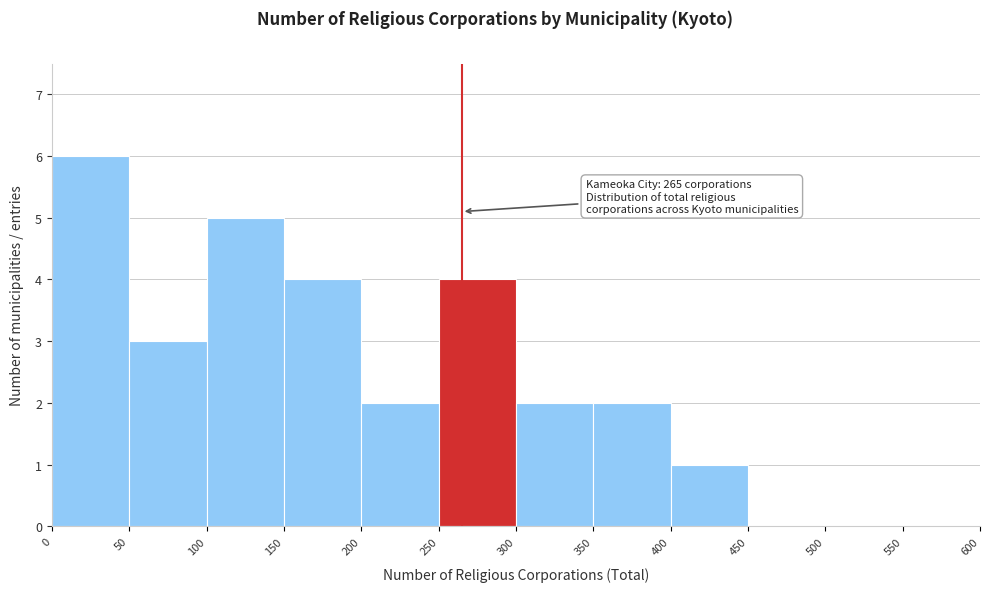

Over which range of the x-axis is the bar tallest?

0 to 50